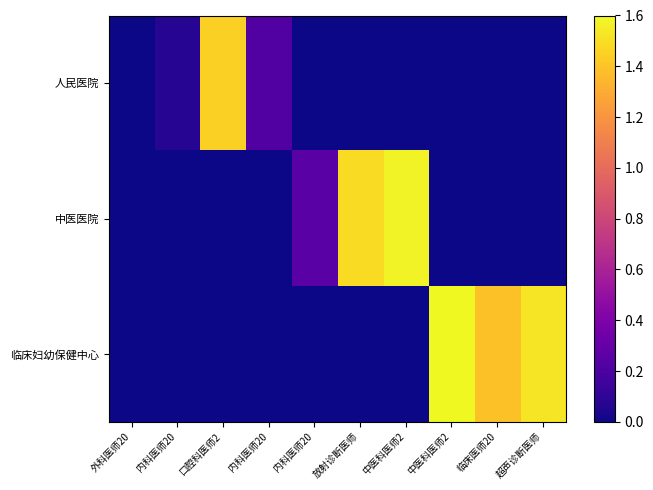

Reading left to right, transcribe all the data shown in this chart.

人民医院: 外科医师20=0.0	内科医师20=0.1	口腔科医师2=1.4	内科医师20=0.2	内科医师20=0.0	放射诊断医师=0.0	中医科医师2=0.0	中医科医师2=0.0	临床医师20=0.0	超声诊断医师=0.0
中医医院: 外科医师20=0.0	内科医师20=0.0	口腔科医师2=0.0	内科医师20=0.0	内科医师20=0.3	放射诊断医师=1.5	中医科医师2=1.6	中医科医师2=0.0	临床医师20=0.0	超声诊断医师=0.0
临床妇幼保健中心: 外科医师20=0.0	内科医师20=0.0	口腔科医师2=0.0	内科医师20=0.0	内科医师20=0.0	放射诊断医师=0.0	中医科医师2=0.0	中医科医师2=1.6	临床医师20=1.4	超声诊断医师=1.5